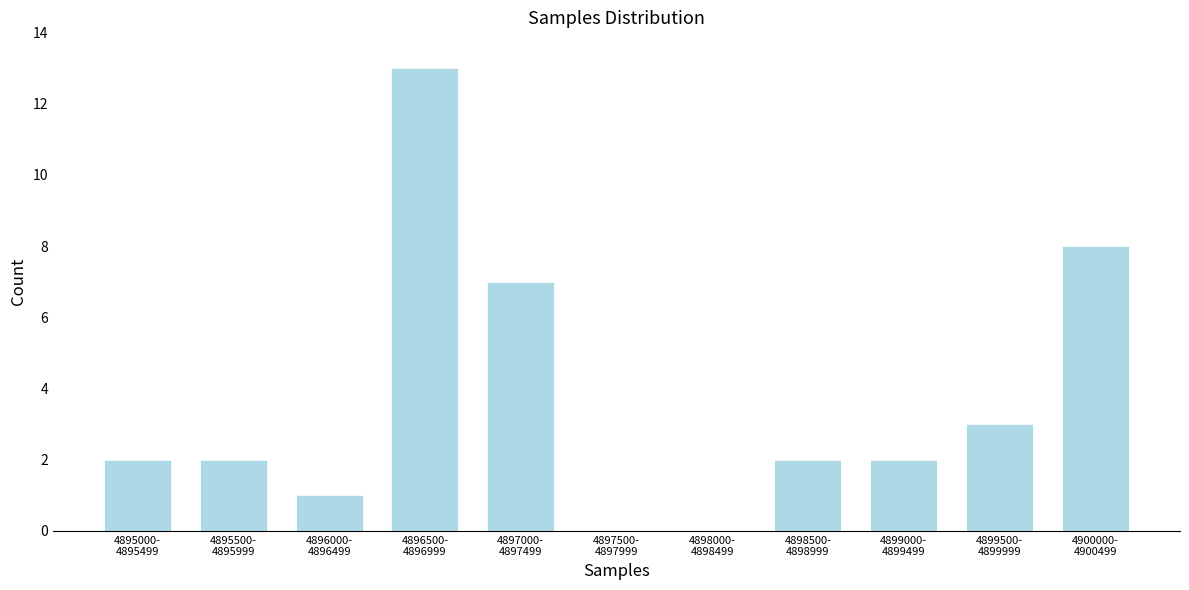

What is the sum of all values?

40